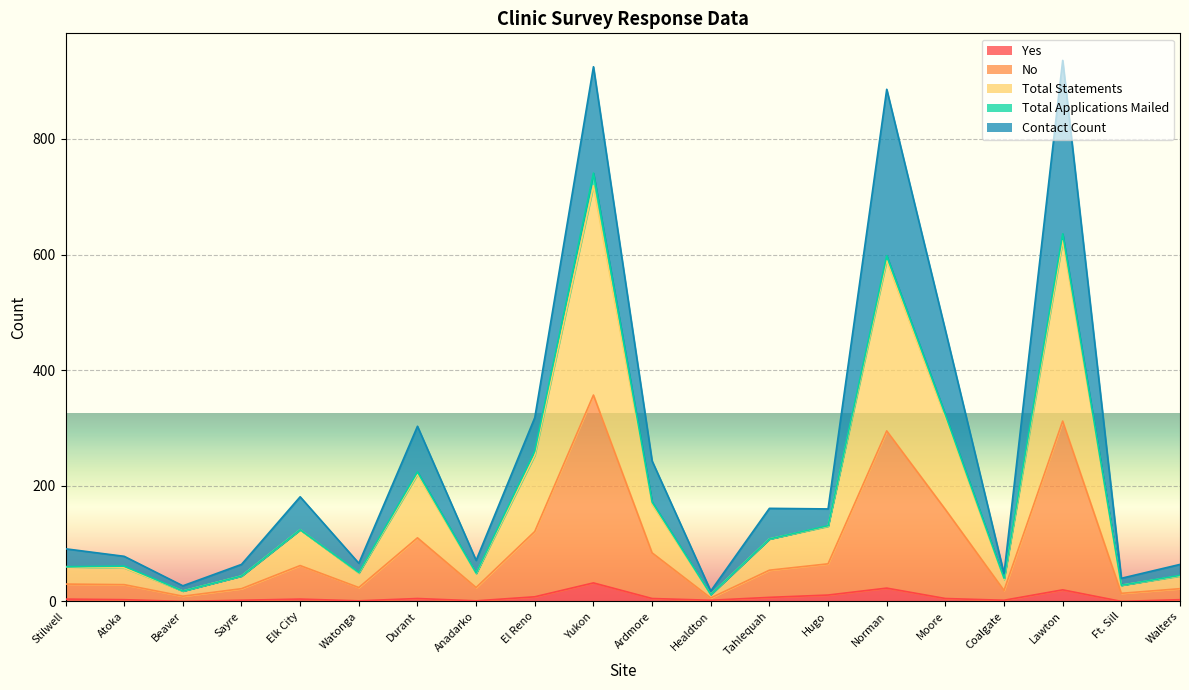

Is it true that No equals 163 at Norman?

False